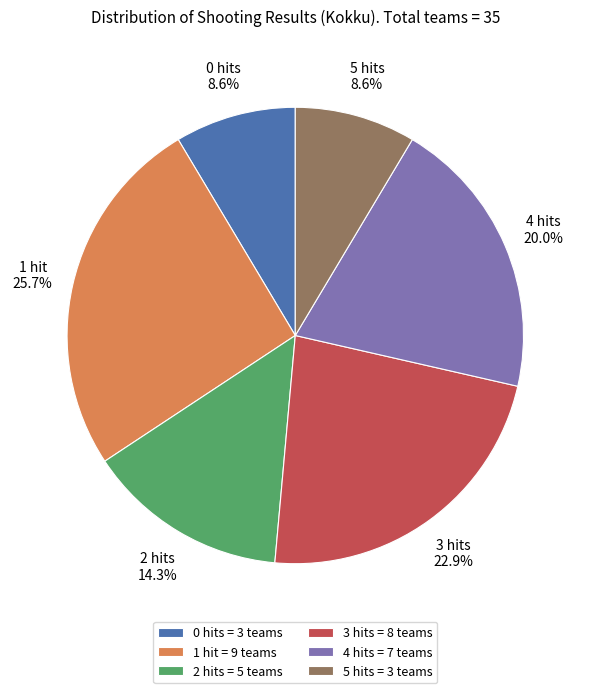

How many segments does this pie chart have?

6